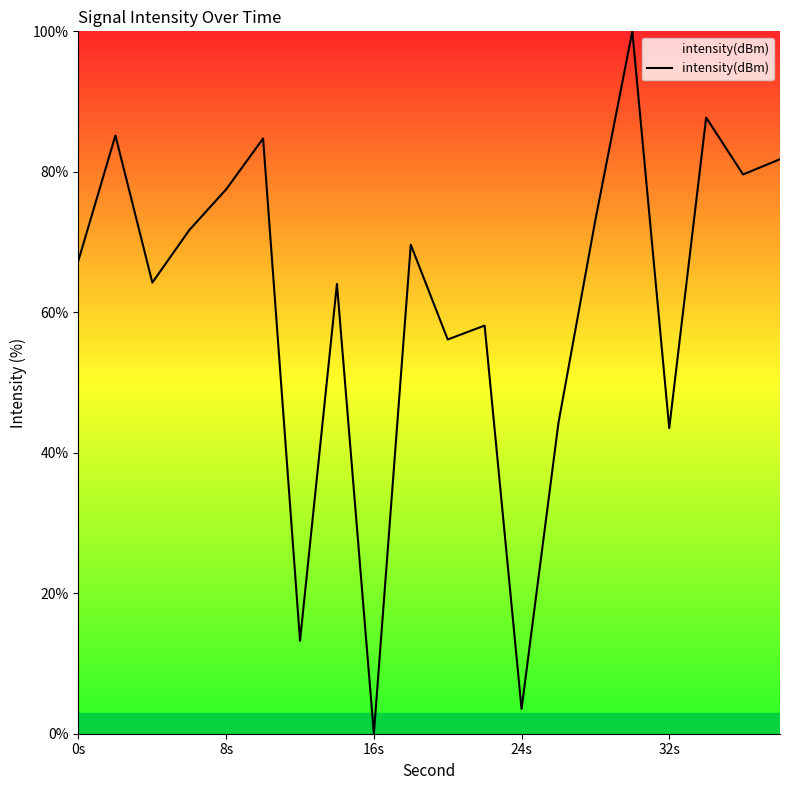

What is the difference between the maximum and minimum values?

100.0